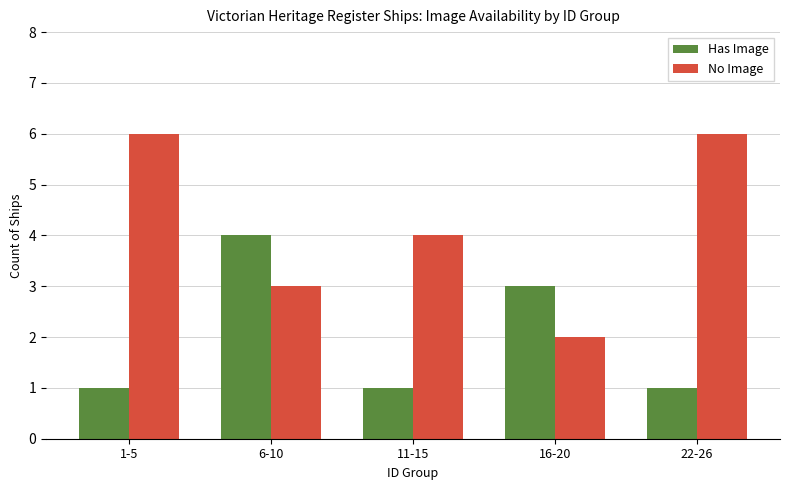

Which series has the largest total across all categories?

No Image